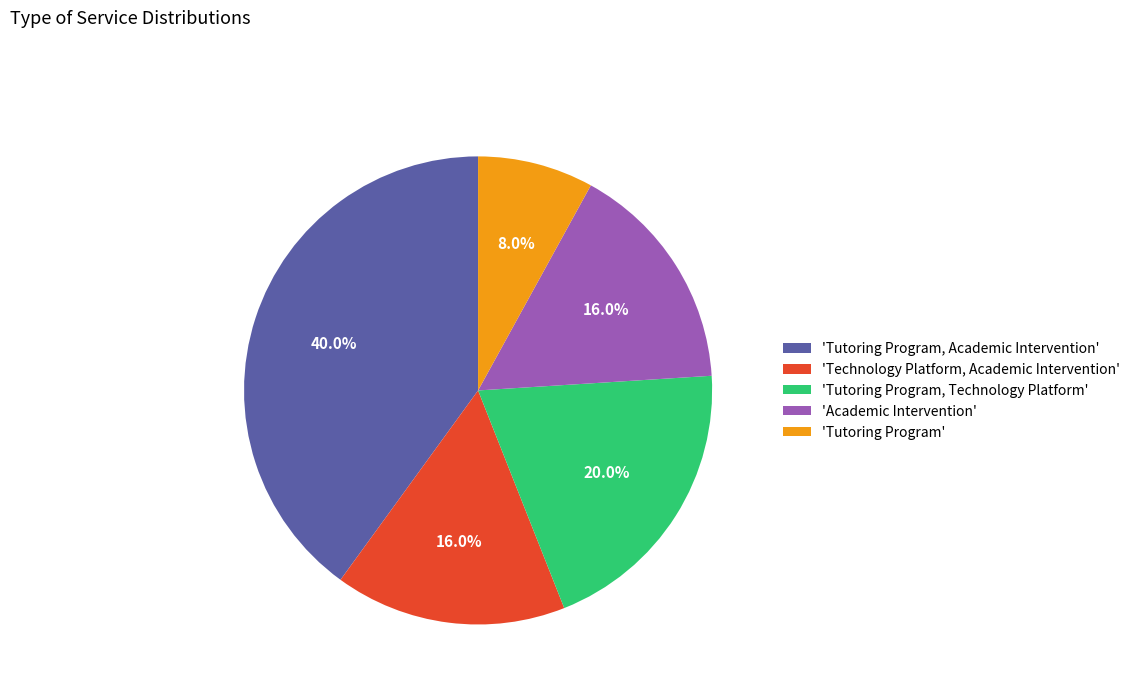

Approximately how many times larger is the value at 'Tutoring Program, Academic Intervention' compared to 'Tutoring Program'?

5.0